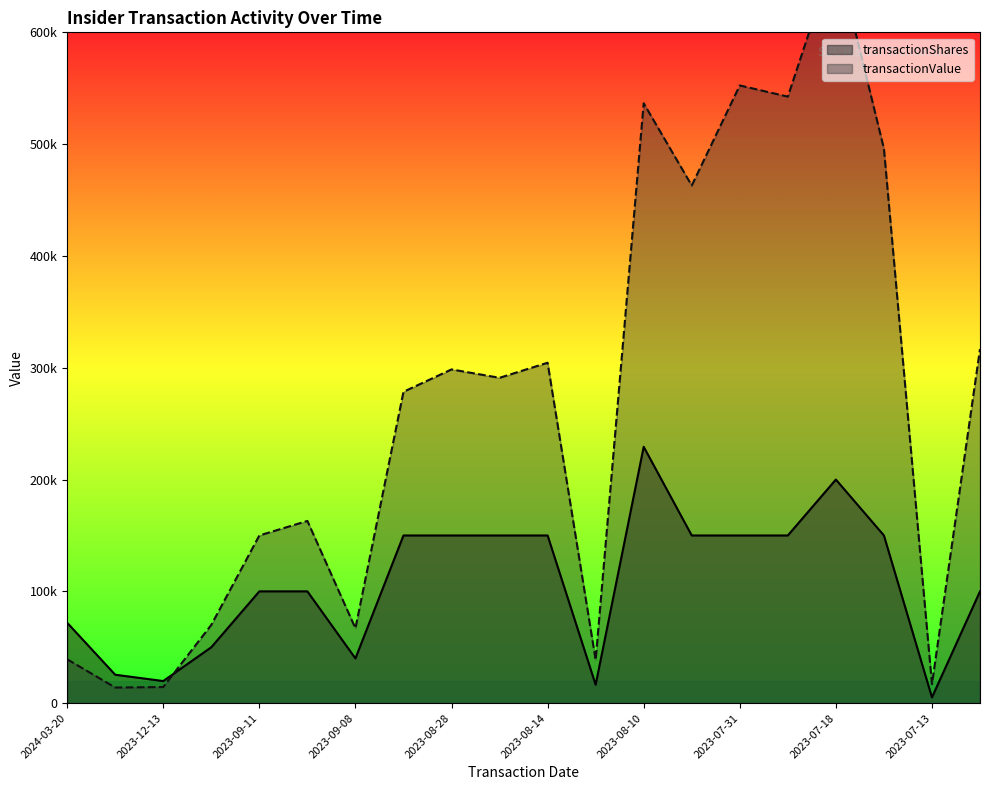

What is the label of the 13th point from the left?

2023-08-10